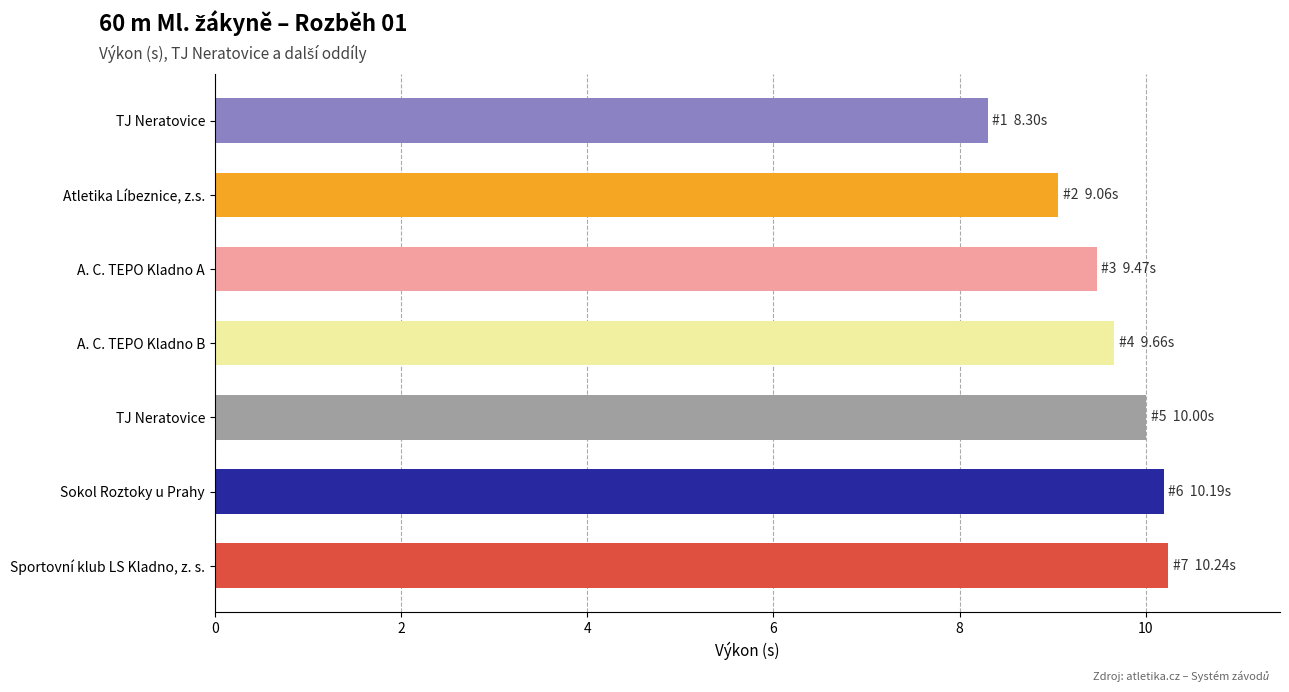

How many bars are there in total?

7